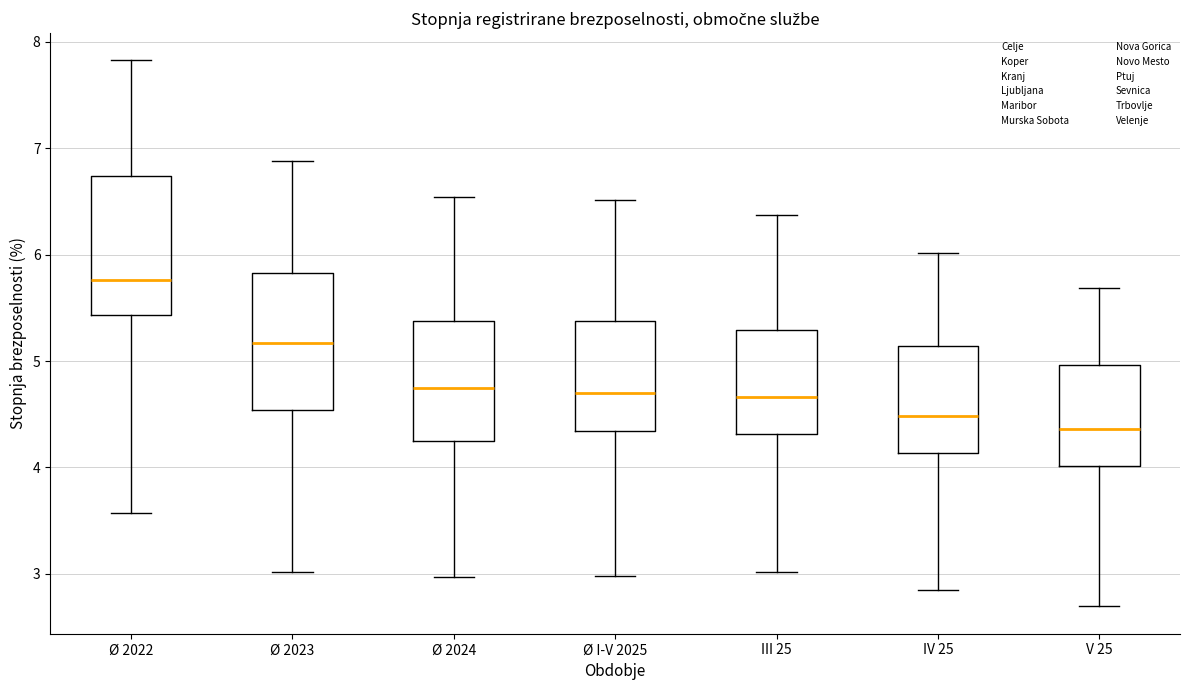

Reading left to right, transcribe this box plot: for each box, give where its median line is, the range the box spans, and where its two whiskers end, as read against the y-axis. The values are not printed on the chart, so give them approximately, as read against the axis.

Ø 2022: median 5.8, box 5.4 to 6.7, whiskers 3.6 to 7.8
Ø 2023: median 5.2, box 4.5 to 5.8, whiskers 3.0 to 6.9
Ø 2024: median 4.7, box 4.2 to 5.4, whiskers 3.0 to 6.5
Ø I-V 2025: median 4.7, box 4.3 to 5.4, whiskers 3.0 to 6.5
III 25: median 4.7, box 4.3 to 5.3, whiskers 3.0 to 6.4
IV 25: median 4.5, box 4.1 to 5.1, whiskers 2.9 to 6.0
V 25: median 4.4, box 4.0 to 5.0, whiskers 2.7 to 5.7